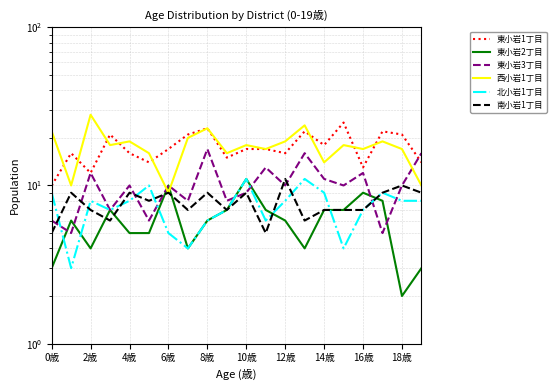

True or false: 南小岩1丁目 has more than 0 points higher than both neighbors.

True